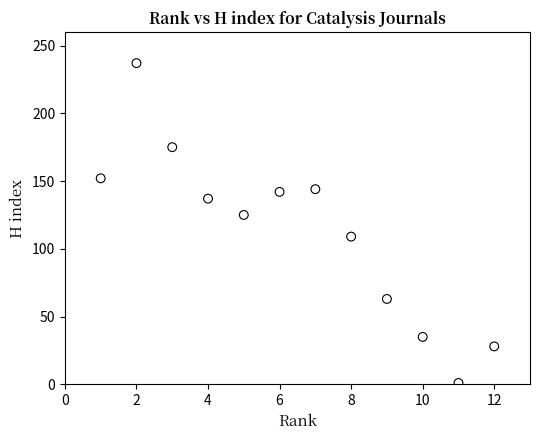

What Y value in the scatter plot is closest to 119?

125